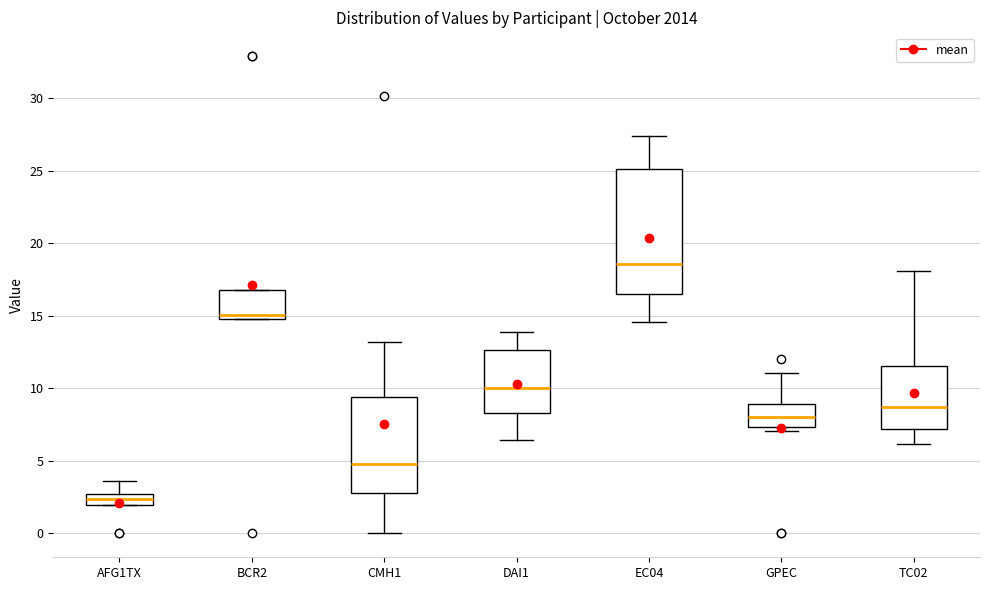

Which box's median line is the highest?

EC04